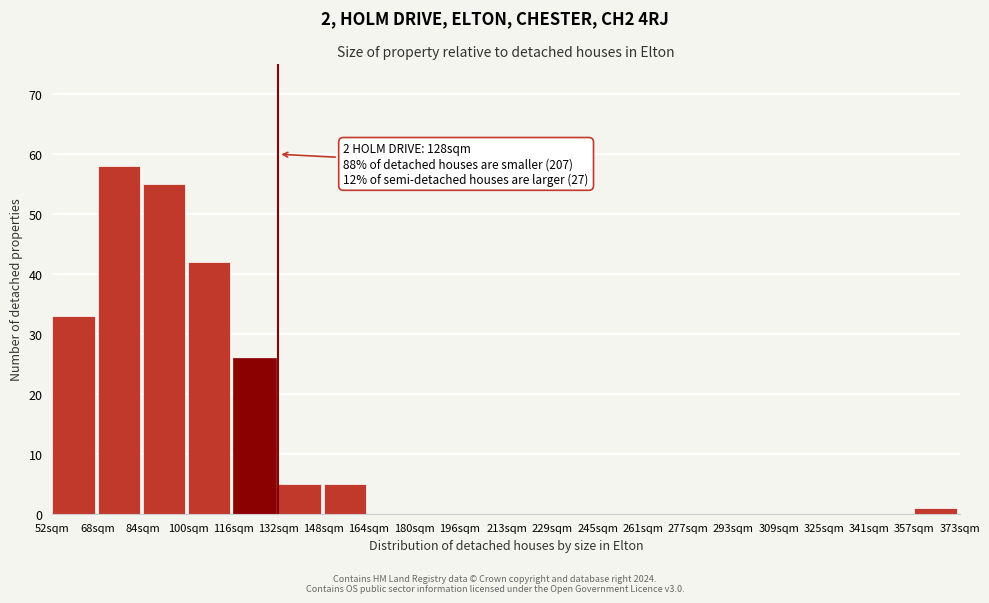

Reading left to right, extract all data points from this chart.

52sqm=33	68sqm=58	84sqm=55	100sqm=42	116sqm=26	132sqm=5	148sqm=5	164sqm=0	180sqm=0	196sqm=0	213sqm=0	229sqm=0	245sqm=0	261sqm=0	277sqm=0	293sqm=0	309sqm=0	325sqm=0	341sqm=0	357sqm=1